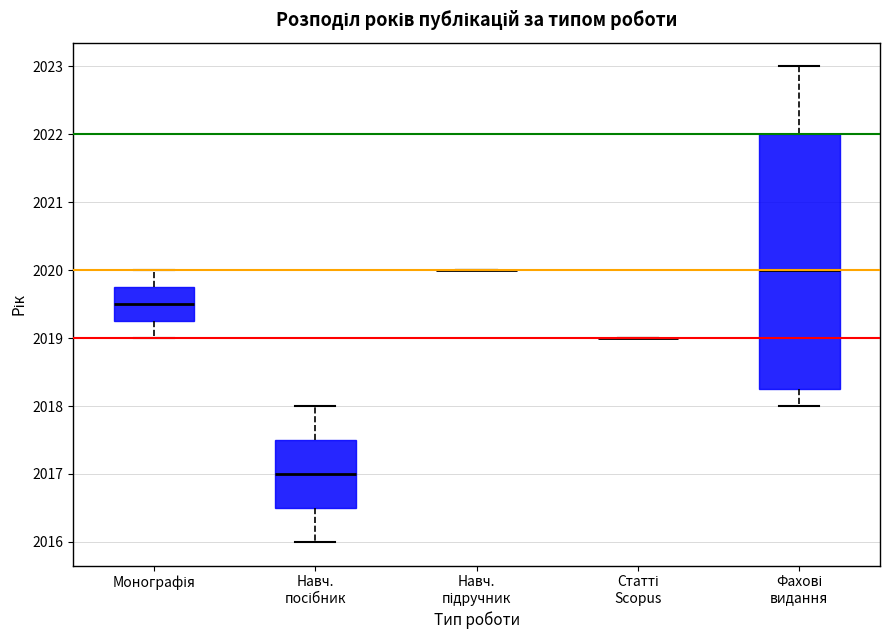

Reading left to right, transcribe this box plot: for each box, give where its median line is, the range the box spans, and where its two whiskers end, as read against the y-axis. The values are not printed on the chart, so give them approximately, as read against the axis.

Монографія: median 2019.5, box 2019.3 to 2019.8, whiskers 2019.0 to 2020.0
Навч. посібник: median 2017.0, box 2016.5 to 2017.5, whiskers 2016.0 to 2018.0
Навч. підручник: box collapsed to a line at 2020.0, whiskers 2020.0 to 2020.0
Статті Scopus: box collapsed to a line at 2019.0, whiskers 2019.0 to 2019.0
Фахові видання: median 2020.0, box 2018.3 to 2022.0, whiskers 2018.0 to 2023.0